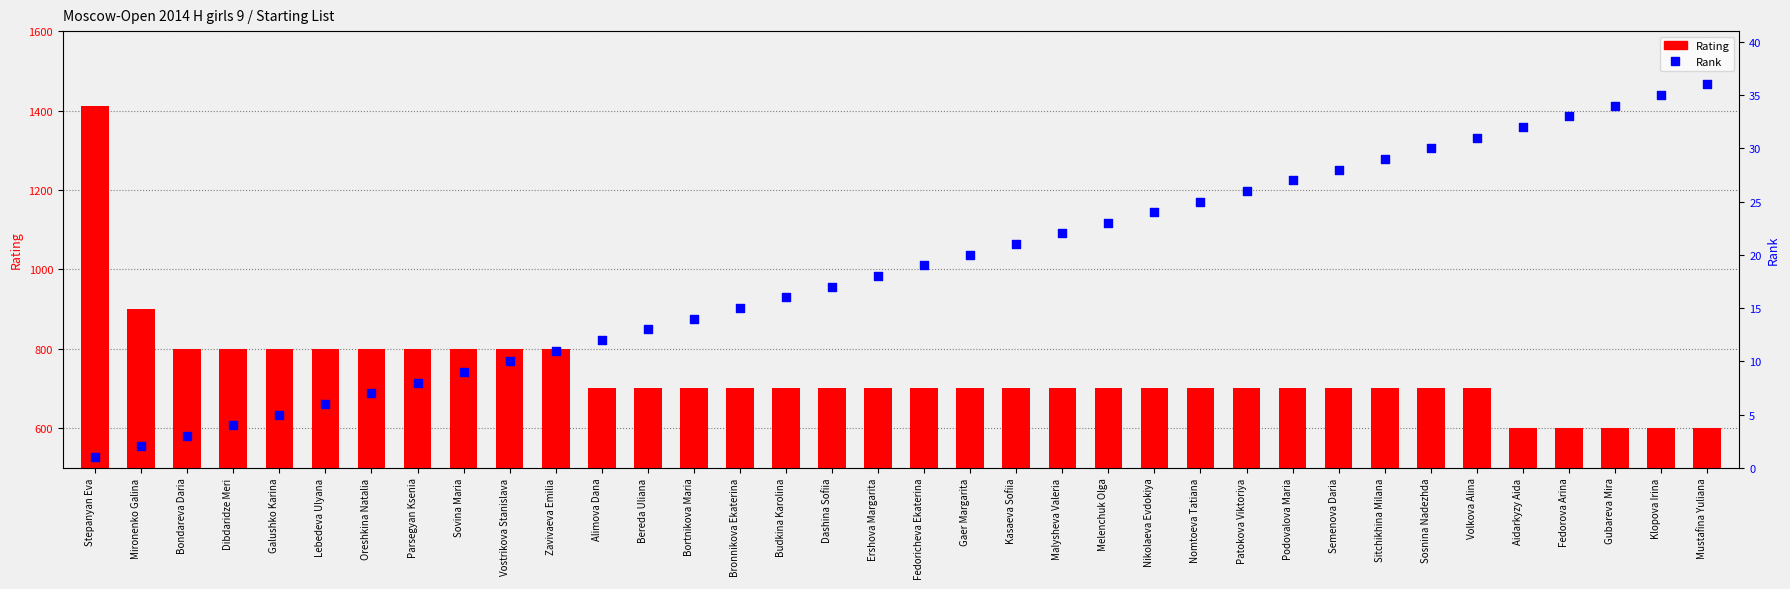

What are all the series names shown in the legend?

Rating, Rank